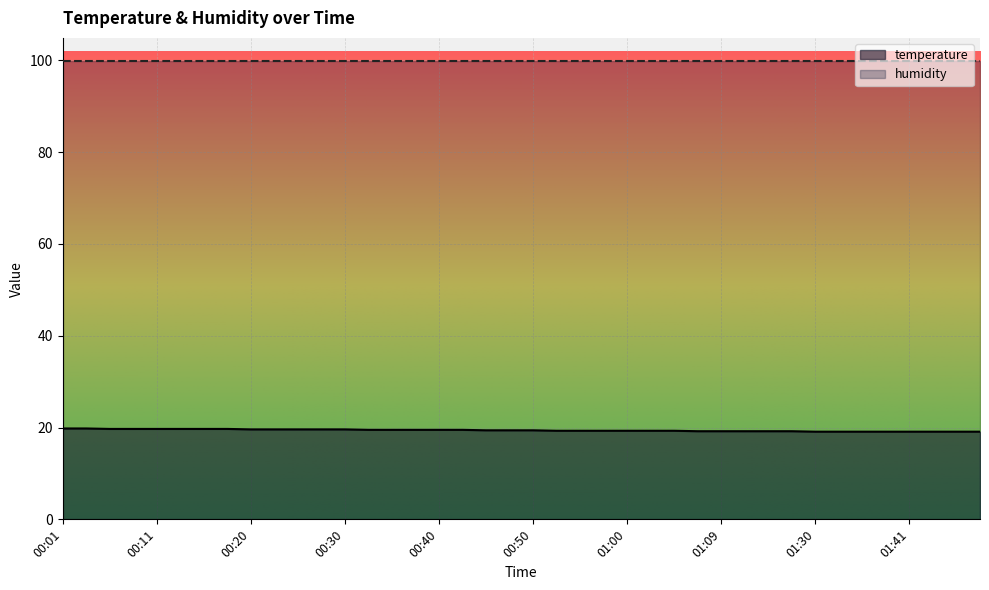

Reading right to left, extract all data points from this chart.

19.1	19.1	19.1	19.1	19.1	19.1	19.1	19.1	19.2	19.2	19.2	19.2	19.2	19.3	19.3	19.3	19.3	19.3	19.3	19.4	19.4	19.4	19.5	19.5	19.5	19.5	19.5	19.6	19.6	19.6	19.6	19.6	19.7	19.7	19.7	19.7	19.7	19.7	19.8	19.8